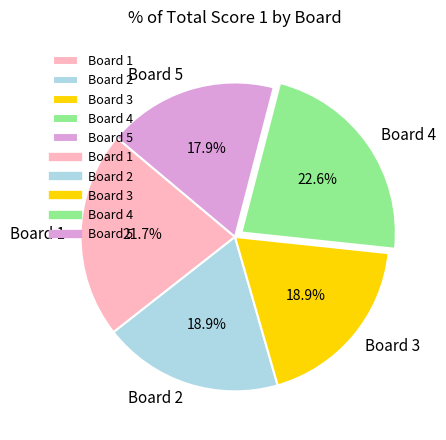

To the nearest percent, what is the average slice percentage?

20%